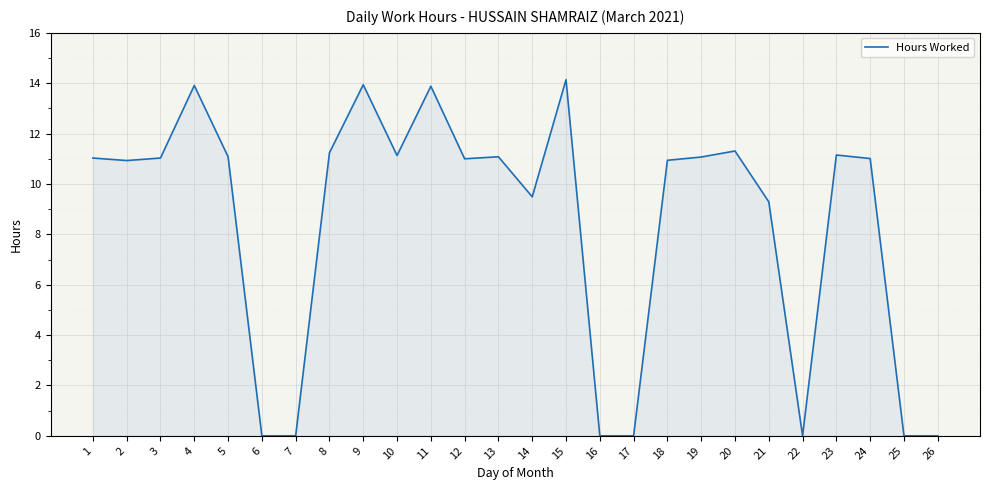

Where is the data nearest to the value 7?

21